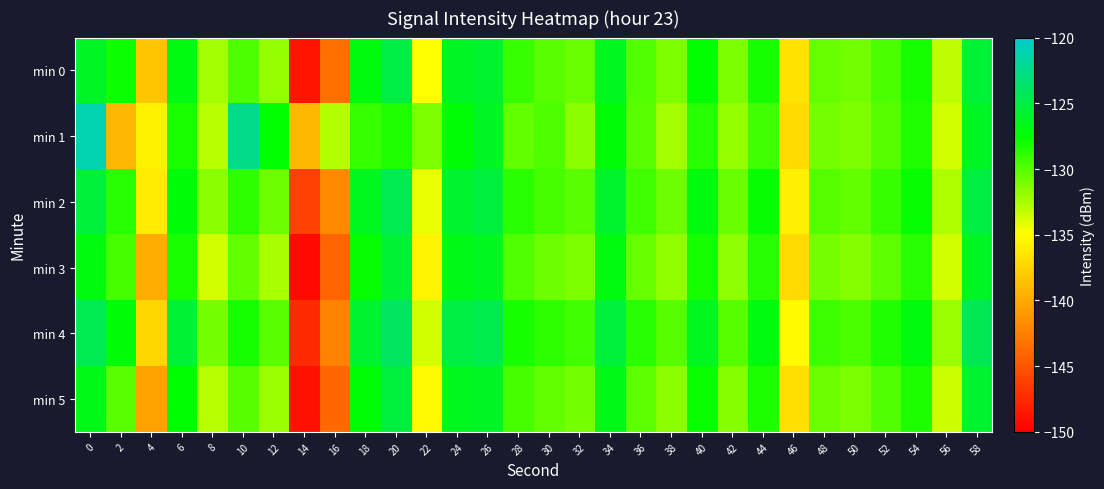

Reading left to right, what are all the values shown in this chart?

min 0: 0=-126.1	2=-127.9	4=-138.3	6=-126.9	8=-132.3	10=-129.8	12=-131.9	14=-148.7	16=-143.5	18=-127.1	20=-125.0	22=-135.0	24=-126.1	26=-125.8	28=-129.2	30=-130.1	32=-130.6	34=-126.4	36=-129.9	38=-131.2	40=-127.5	42=-131.1	44=-128.1	46=-136.6	48=-130.5	50=-130.9	52=-129.7	54=-128.1	56=-133.1	58=-125.6
min 1: 0=-121.1	2=-139.3	4=-135.7	6=-128.3	8=-133.0	10=-122.5	12=-127.6	14=-139.2	16=-132.7	18=-129.2	20=-128.5	22=-131.2	24=-127.3	26=-126.1	28=-130.4	30=-129.8	32=-131.5	34=-127.2	36=-130.1	38=-132.3	40=-128.7	42=-131.9	44=-129.4	46=-137.1	48=-130.9	50=-131.2	52=-130.0	54=-128.5	56=-133.6	58=-126.1
min 2: 0=-125.3	2=-128.7	4=-136.1	6=-127.2	8=-131.5	10=-128.9	12=-130.7	14=-146.2	16=-141.8	18=-126.4	20=-124.5	22=-134.3	24=-125.8	26=-125.2	28=-128.7	30=-129.6	32=-130.1	34=-125.9	36=-129.4	38=-130.7	40=-127.0	42=-130.6	44=-127.7	46=-135.9	48=-130.0	50=-130.4	52=-129.2	54=-127.7	56=-132.6	58=-125.1
min 3: 0=-127.1	2=-129.5	4=-139.8	6=-128.3	8=-133.7	10=-130.4	12=-132.5	14=-149.3	16=-144.1	18=-127.7	20=-125.6	22=-135.7	24=-126.7	26=-126.4	28=-129.9	30=-130.7	32=-131.2	34=-127.0	36=-130.5	38=-131.8	40=-128.1	42=-131.7	44=-128.7	46=-137.2	48=-131.0	50=-131.4	52=-130.2	54=-128.7	56=-133.7	58=-126.1
min 4: 0=-124.5	2=-127.2	4=-137.4	6=-125.6	8=-131.0	10=-128.2	12=-130.1	14=-147.5	16=-142.3	18=-125.8	20=-123.9	22=-133.6	24=-125.1	26=-124.8	28=-128.1	30=-128.9	32=-129.4	34=-125.3	36=-128.7	38=-130.0	40=-126.4	42=-130.0	44=-127.0	46=-135.3	48=-129.3	50=-129.7	52=-128.5	54=-127.1	56=-132.0	58=-124.4
min 5: 0=-126.7	2=-130.1	4=-140.5	6=-127.4	8=-132.8	10=-130.0	12=-132.0	14=-149.0	16=-143.8	18=-127.3	20=-125.2	22=-135.4	24=-126.4	26=-126.1	28=-129.6	30=-130.4	32=-130.9	34=-126.7	36=-130.2	38=-131.5	40=-127.8	42=-131.4	44=-128.4	46=-136.9	48=-130.7	50=-131.1	52=-129.9	54=-128.4	56=-133.4	58=-125.8